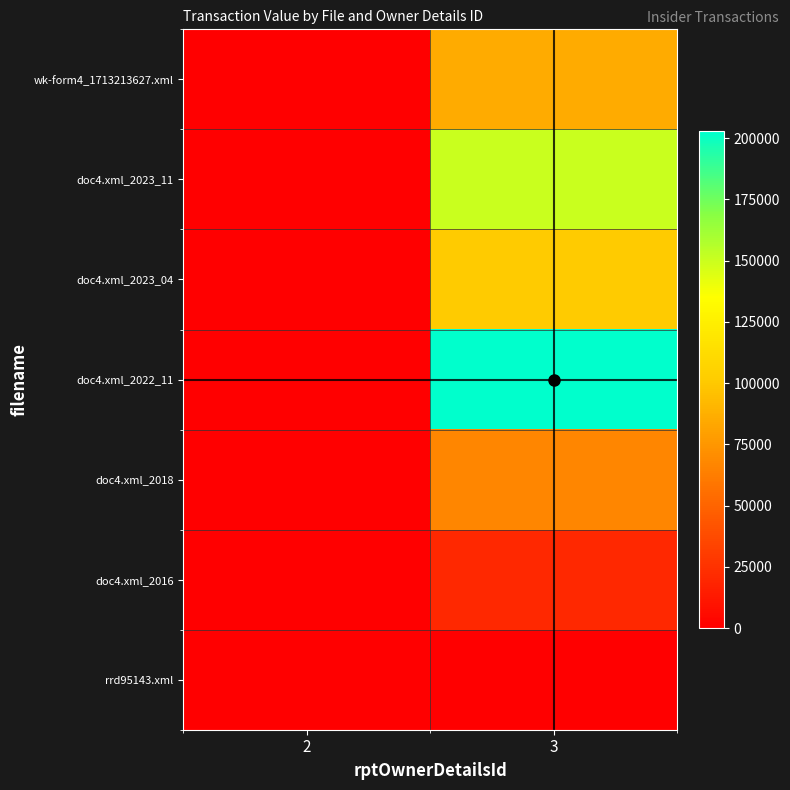

Reading right to left, extract all data points from this chart.

wk-form4_1713213627.xml: 3=85006	2=0
doc4.xml_2023_11: 3=149901	2=0
doc4.xml_2023_04: 3=100802	2=0
doc4.xml_2022_11: 3=202981	2=0
doc4.xml_2018: 3=67200	2=0
doc4.xml_2016: 3=20010	2=0
rrd95143.xml: 3=0	2=0